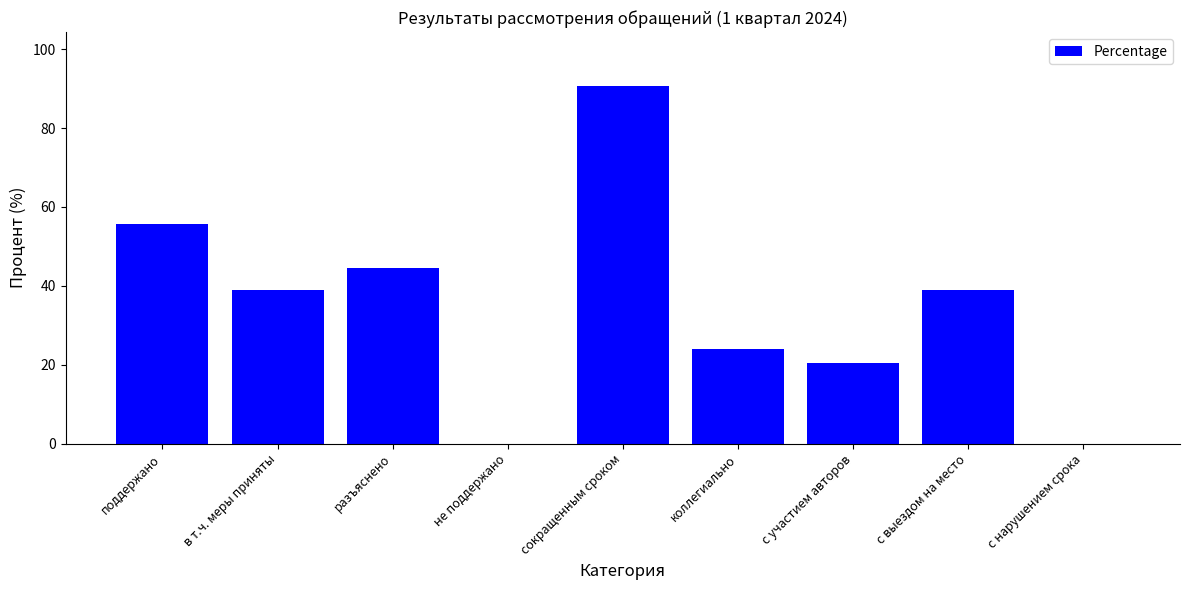

Count the number of categories in the chart.

9